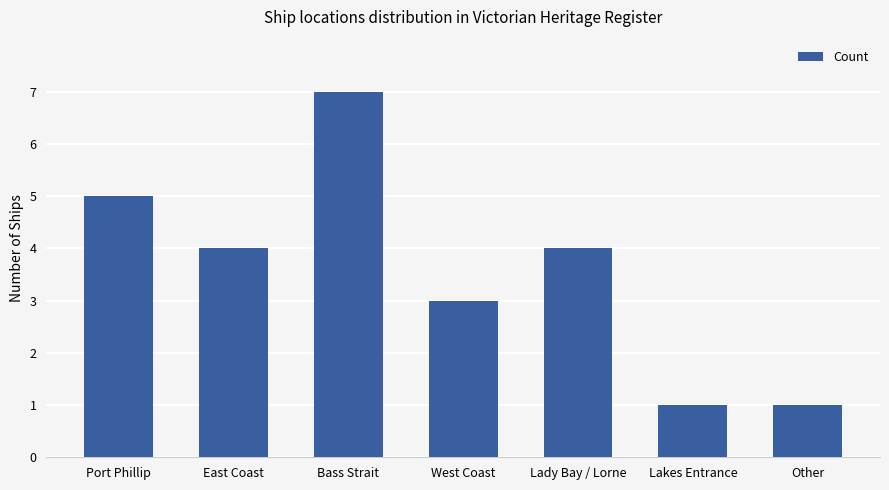

What is the change in value from Port Phillip to Other?

-4